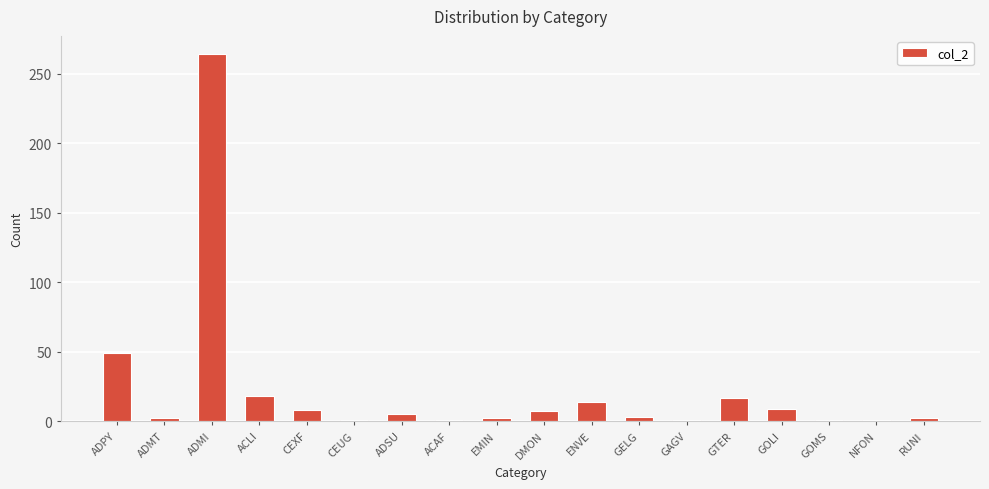

What is the value of the 3rd bar from the left?

264